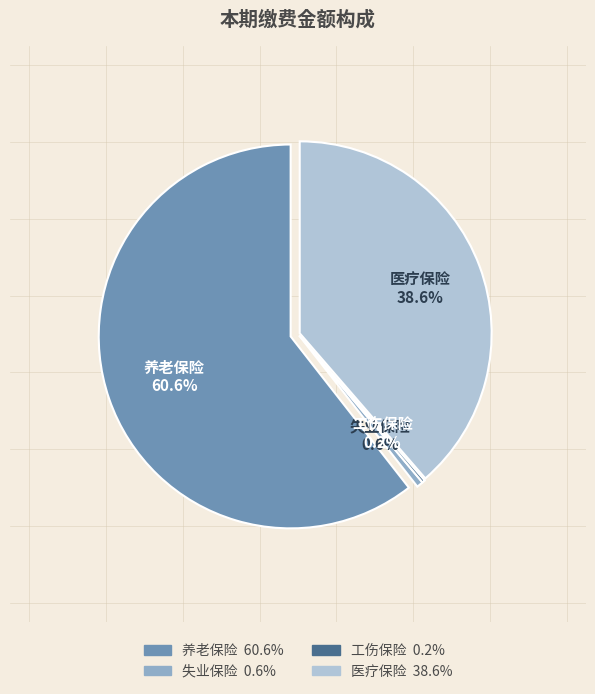

Do 医疗保险 and 工伤保险 together represent more than half of the pie?

No